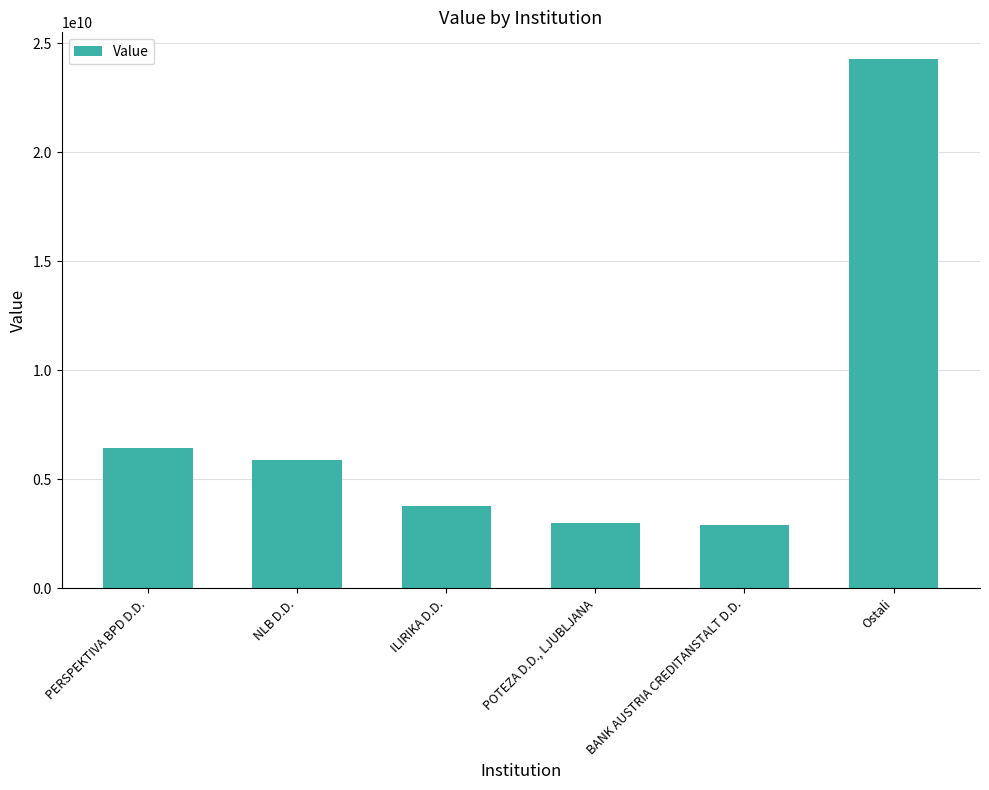

The value at PERSPEKTIVA BPD D.D. is 6458307129.0. True or false?

True